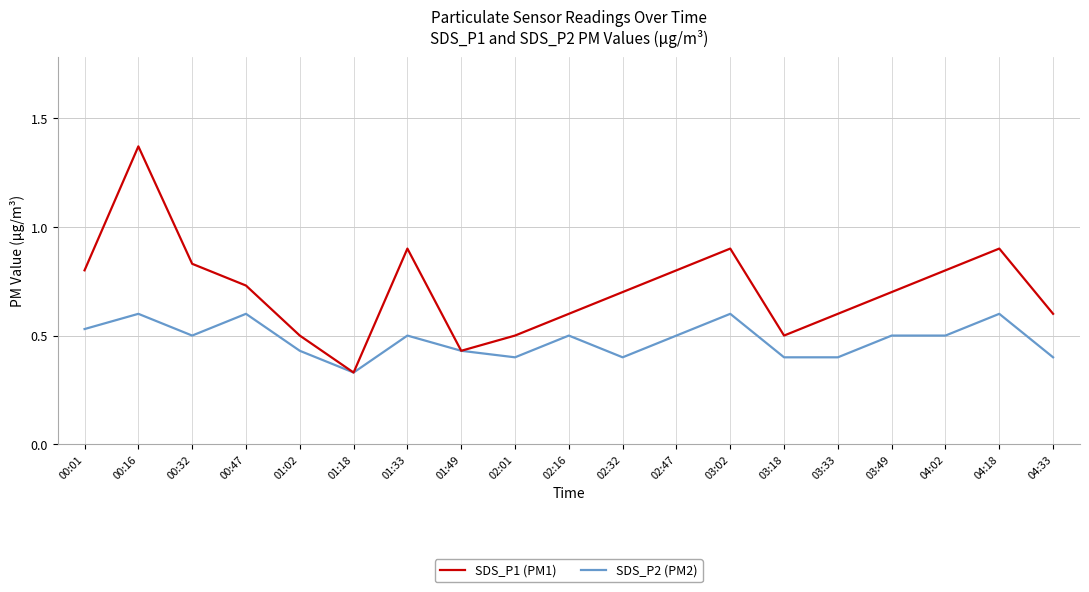

What position from the right is 02:01?

11